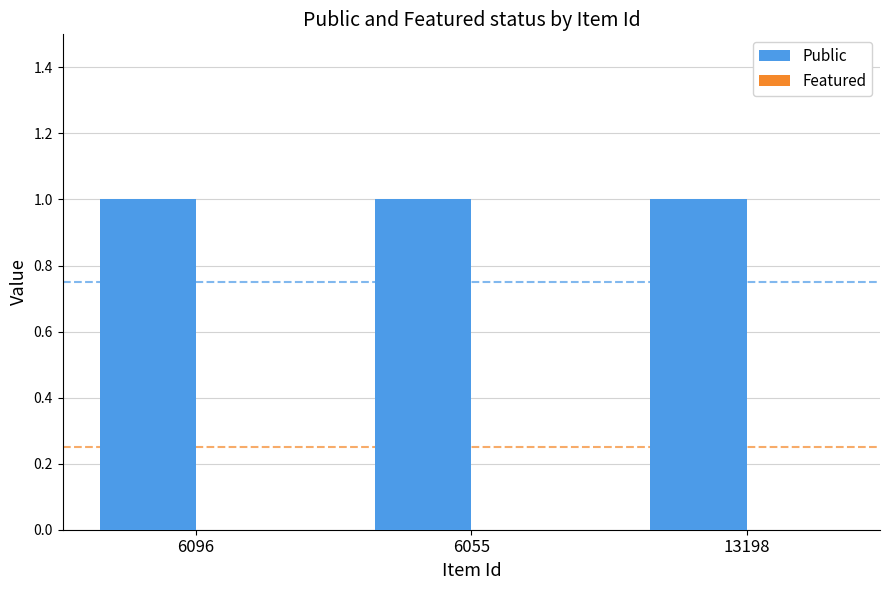

At which label is Featured closest to 0?

6096